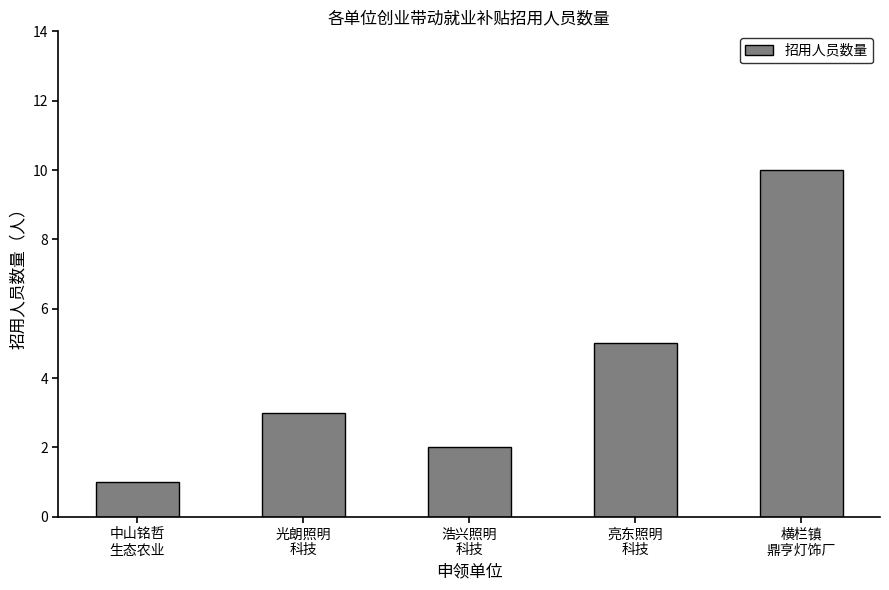

True or false: the data shows 4 at 光朗照明
科技.

False